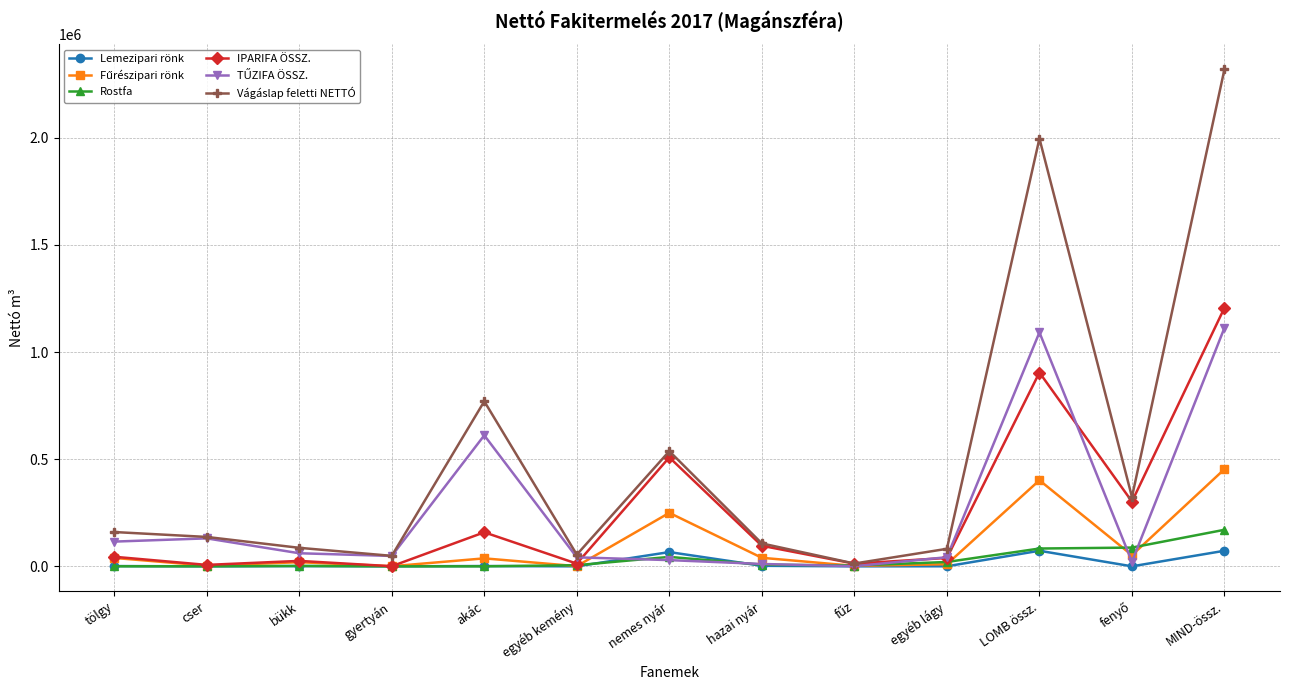

The Rostfa series shows 0 at akác. True or false?

True